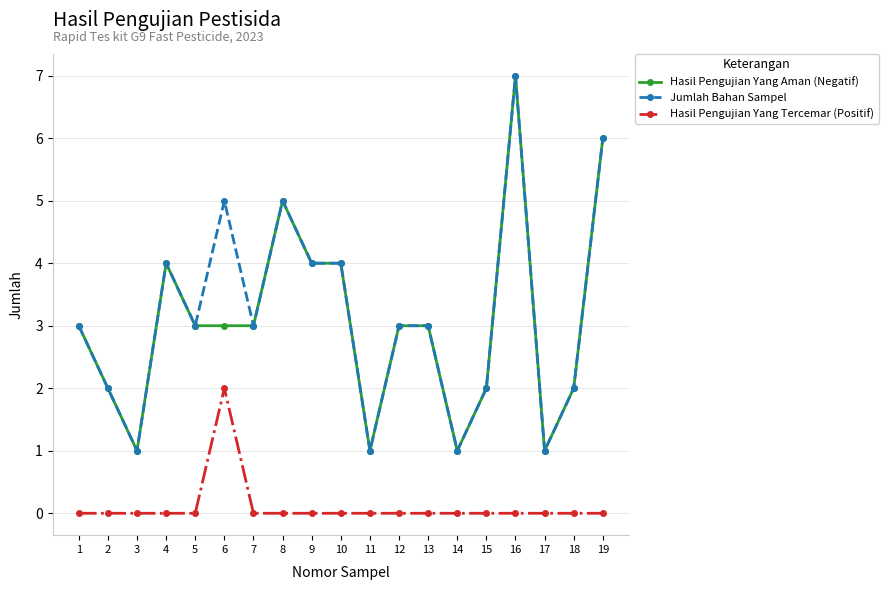

Which series has the largest total across all categories?

Jumlah Bahan Sampel